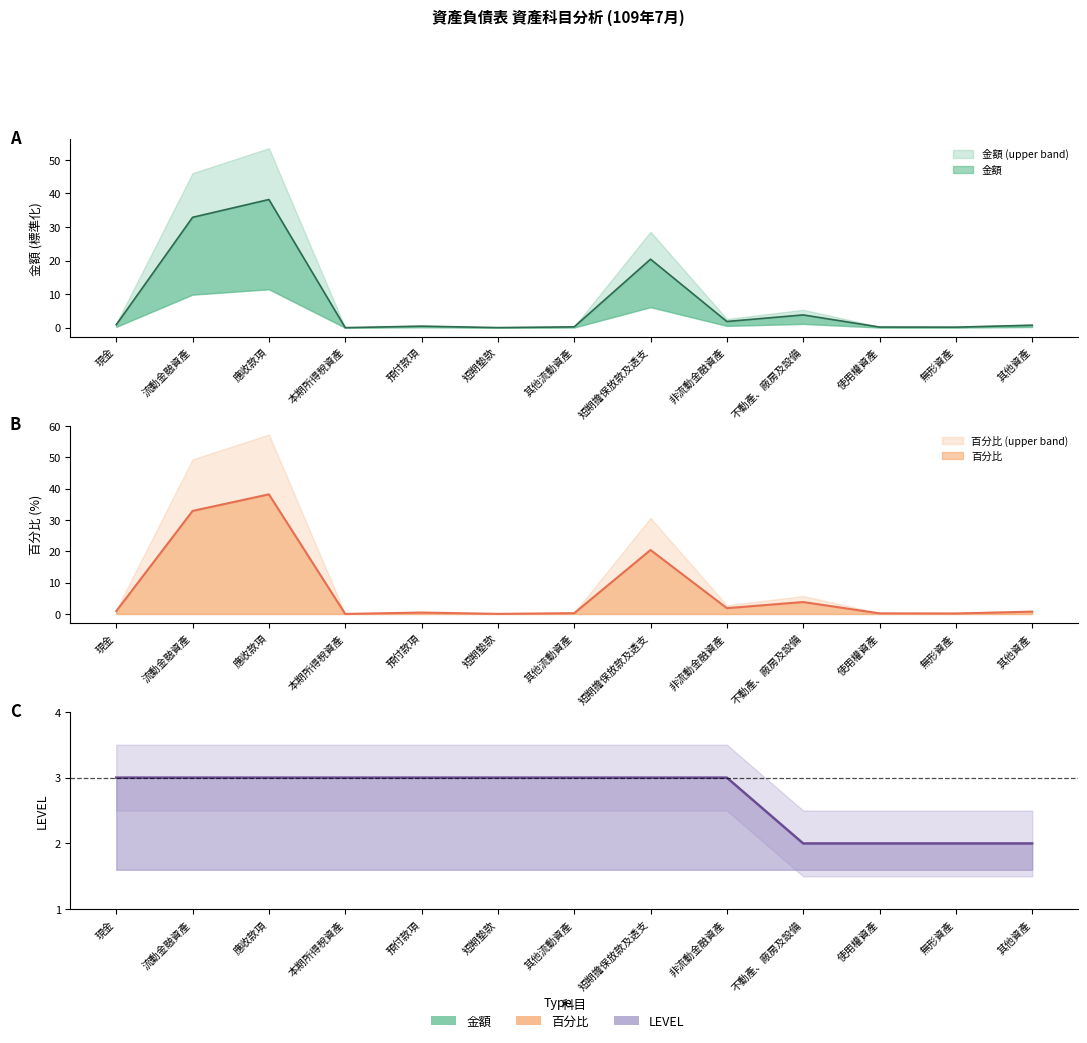

What is the label of the 8th point from the left?

短期擔保放款及透支